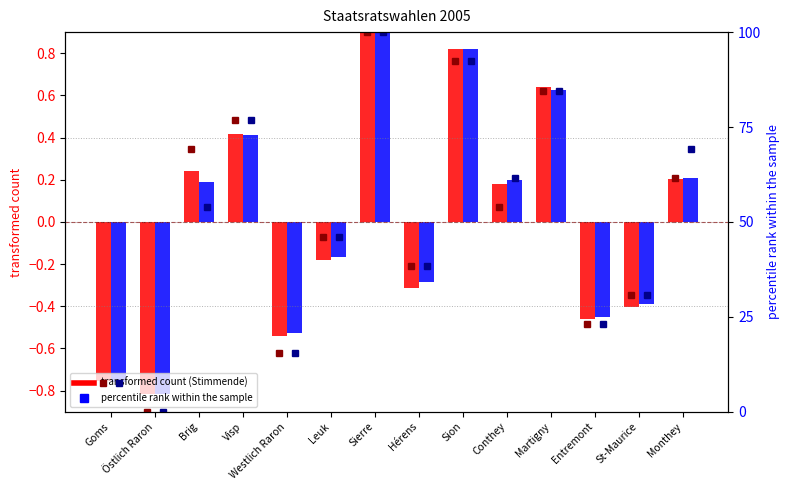

How many groups of bars are there?

14